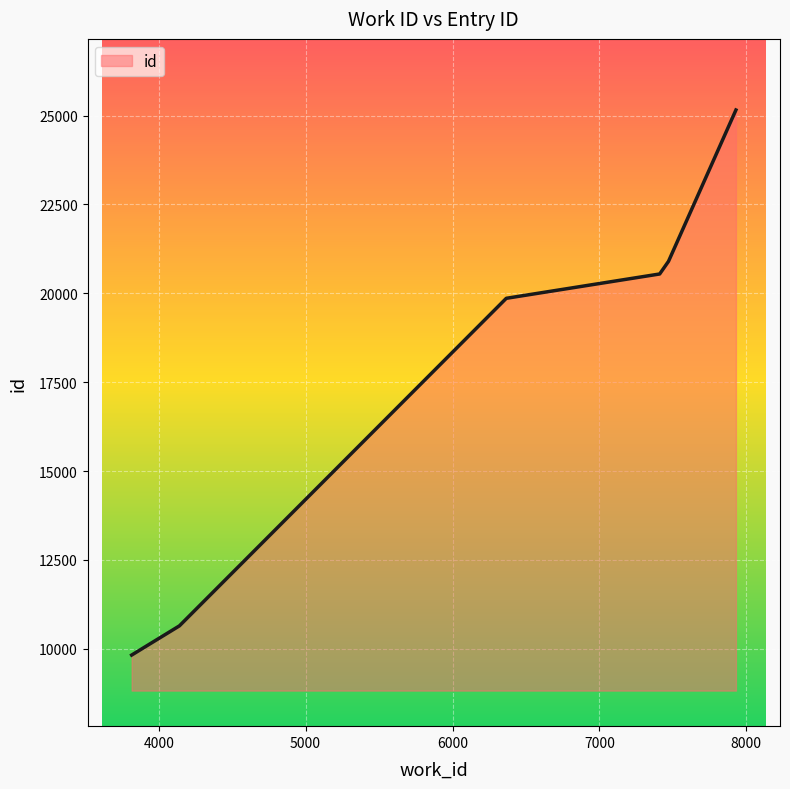

Reading left to right, extract all data points from this chart.

9825	10646	19859	20543	20898	25155